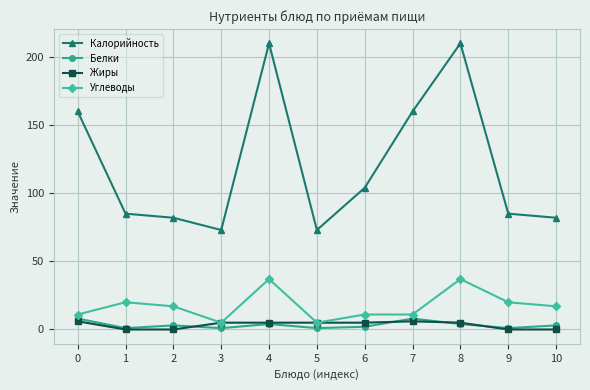

True or false: Углеводы has a value of 17 at 10.

True